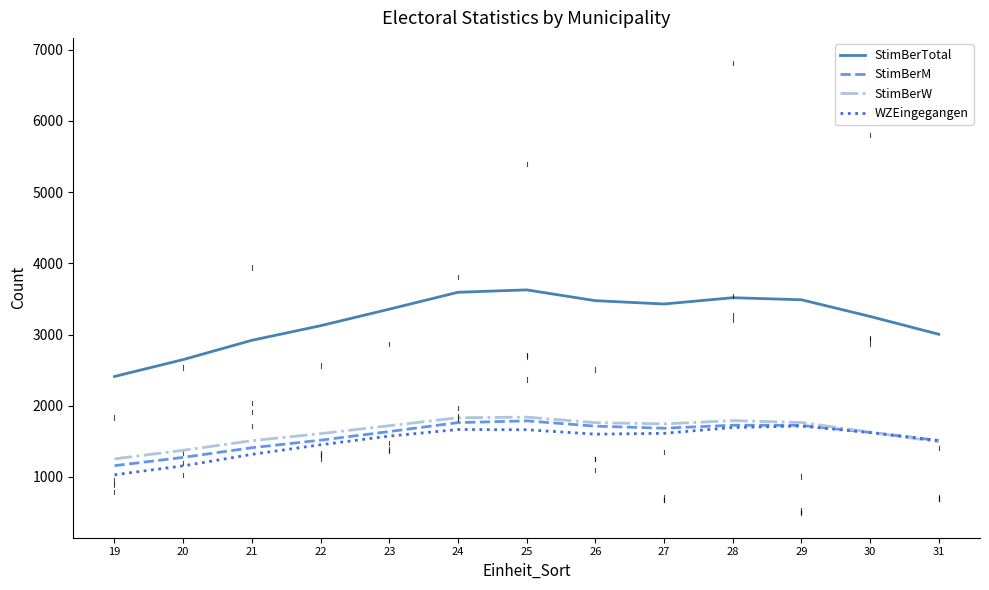

True or false: StimBerTotal and StimBerM intersect in this chart.

False